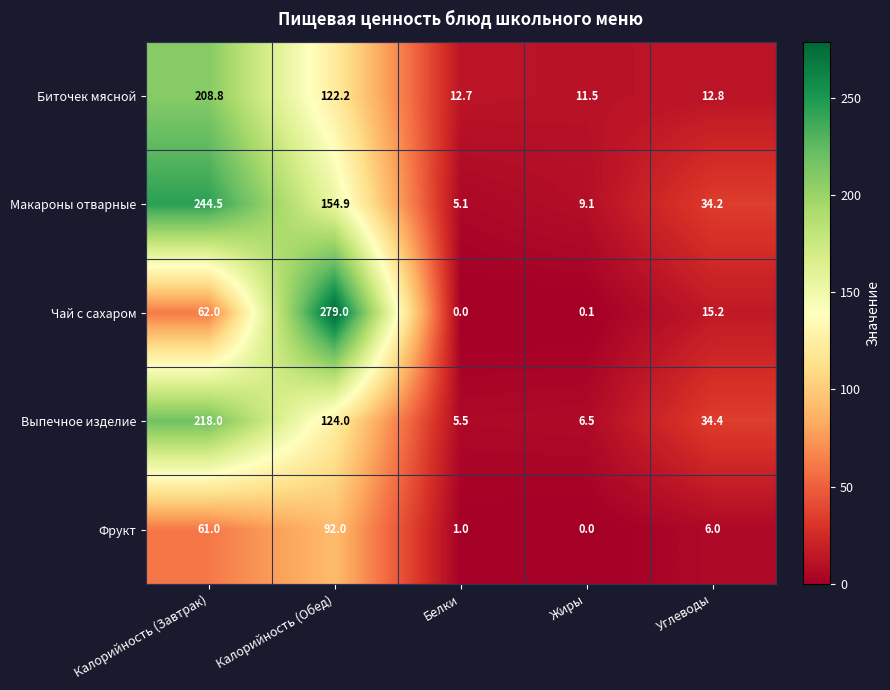

Which series changed the most between Калорийность (Завтрак) and Белки?

Макароны отварные